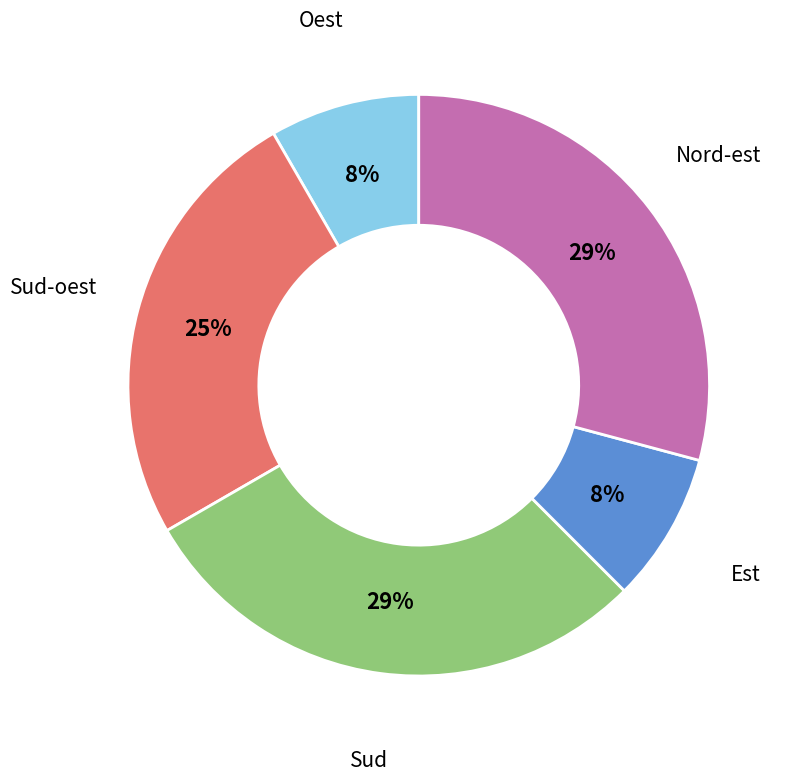

Does any single category account for the majority?

No